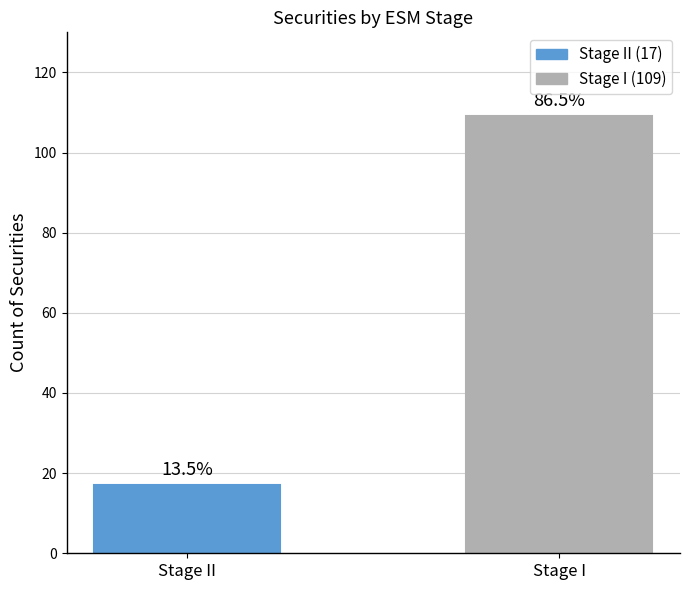

At which label is the value closest to 63?

Stage II